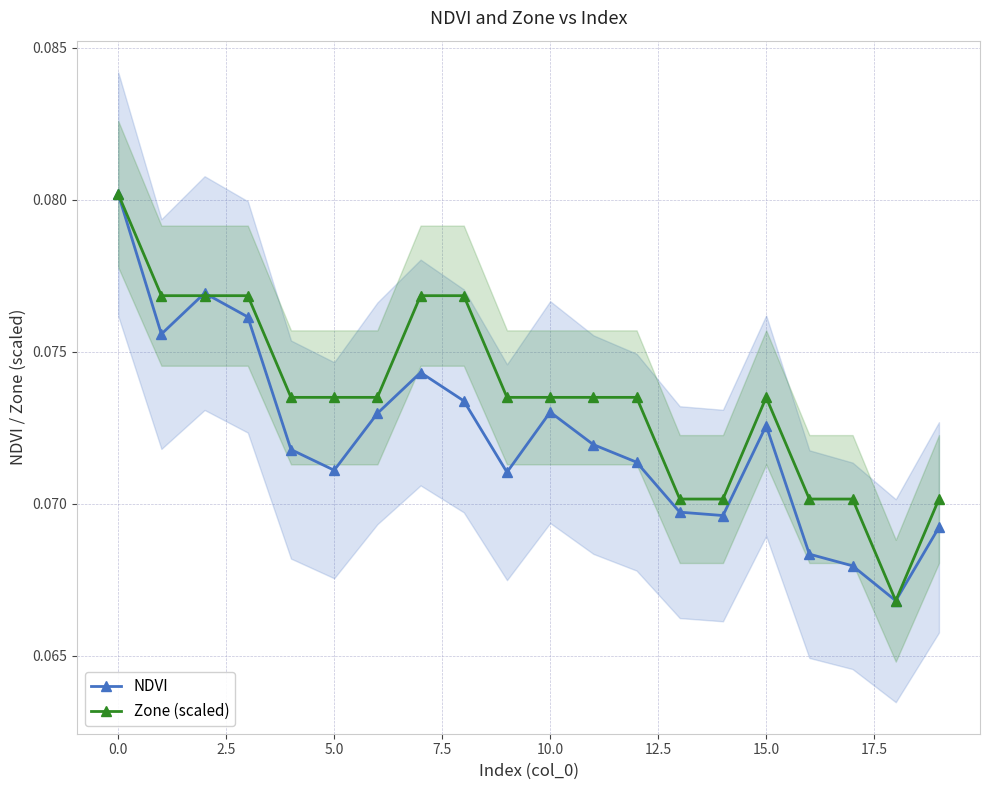

True or false: Zone (scaled) has a value of 0.0 at 5.0.

False